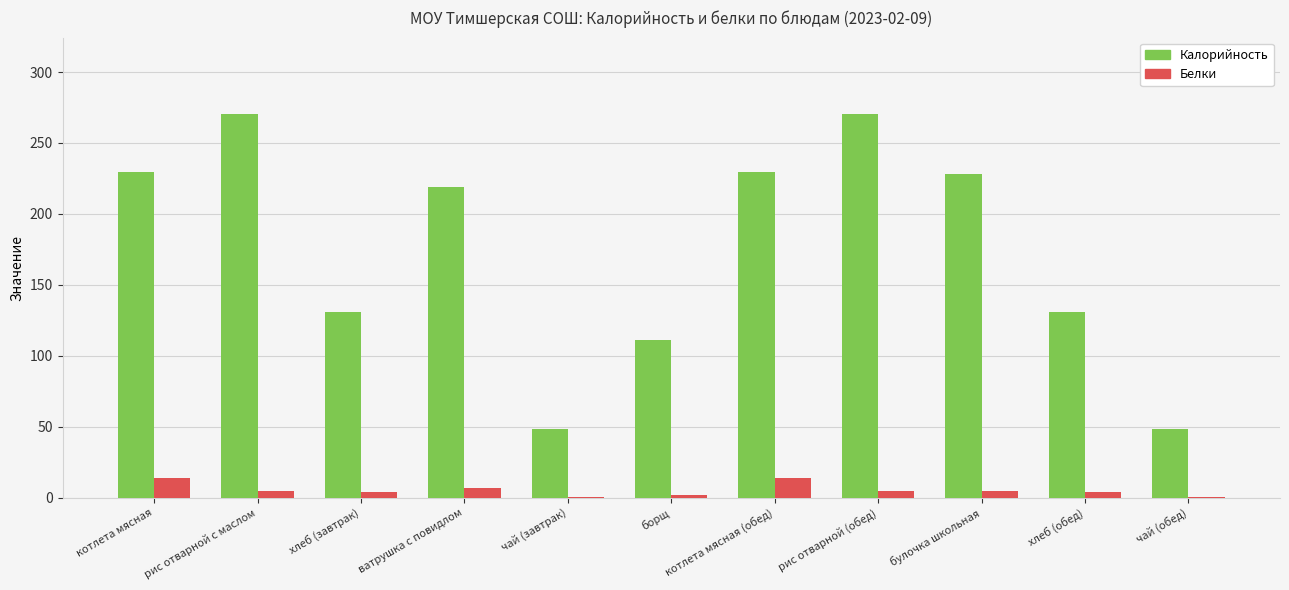

What is the maximum value for Белки?

13.9